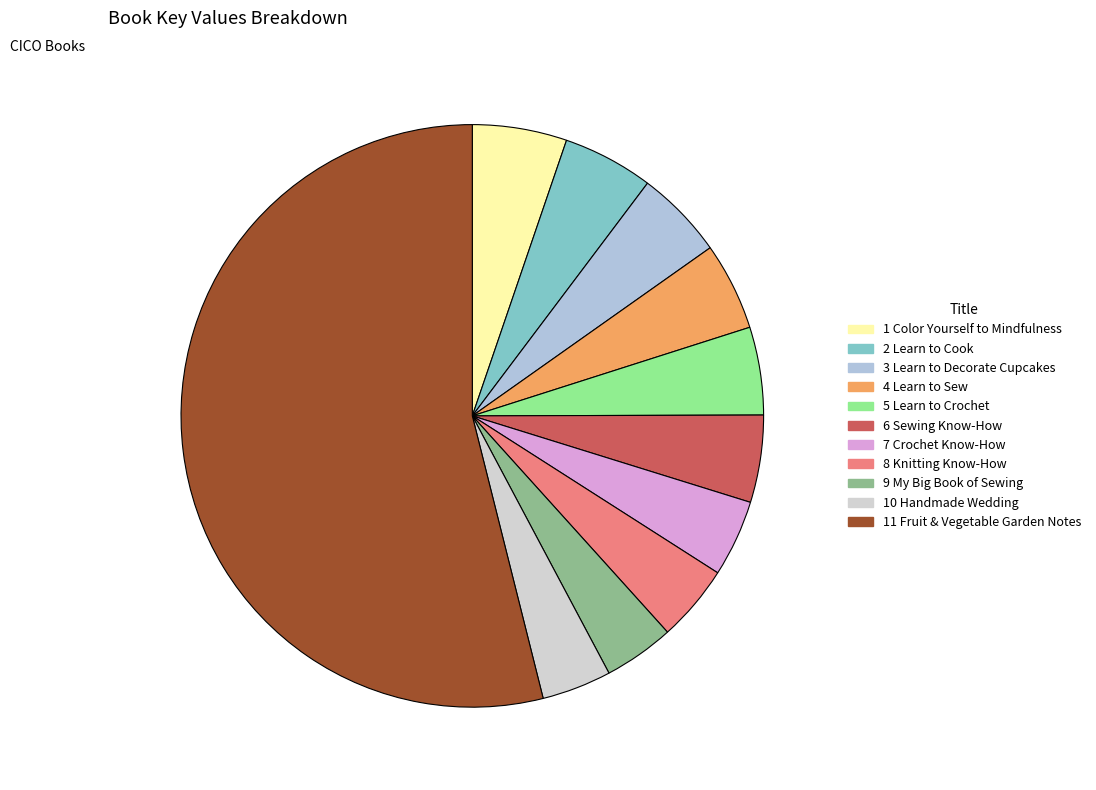

The 4 Learn to Sew slice represents 5% of the pie. True or false?

True